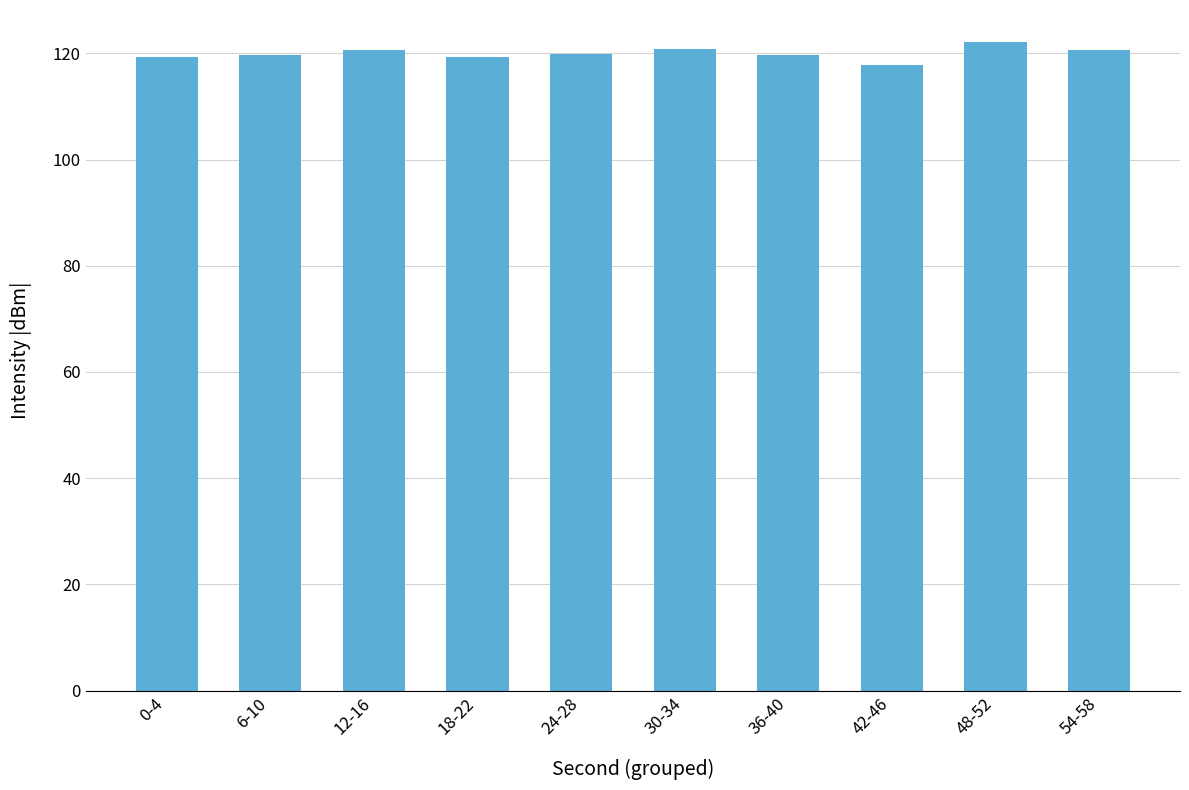

How many data points does each series have?

10